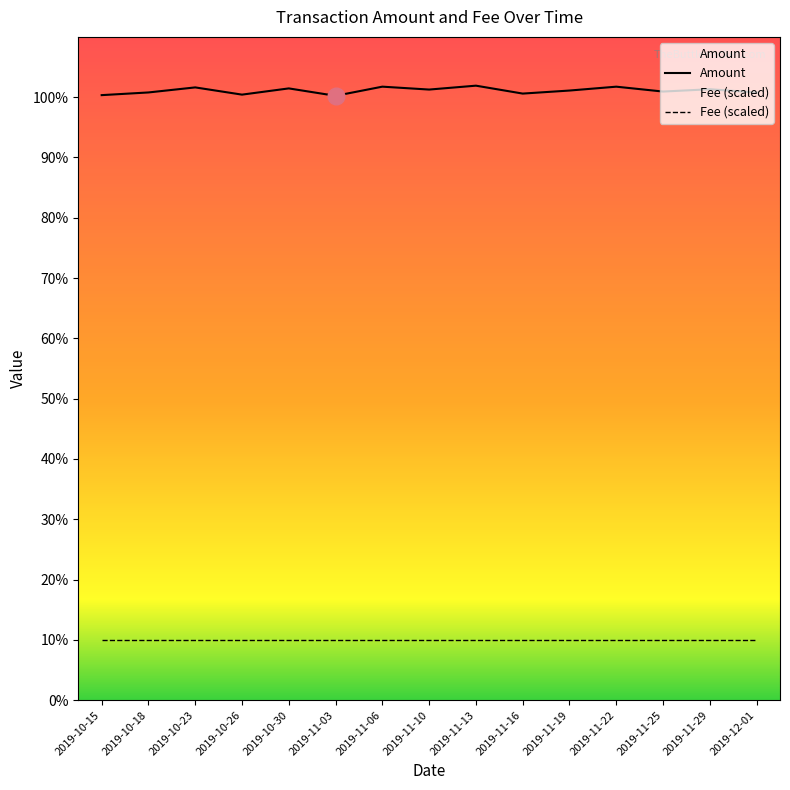

List the labels in order of Fee (scaled) value, smallest first.

2019-10-15, 2019-10-18, 2019-10-23, 2019-10-26, 2019-10-30, 2019-11-03, 2019-11-06, 2019-11-10, 2019-11-13, 2019-11-16, 2019-11-19, 2019-11-22, 2019-11-25, 2019-11-29, 2019-12-01